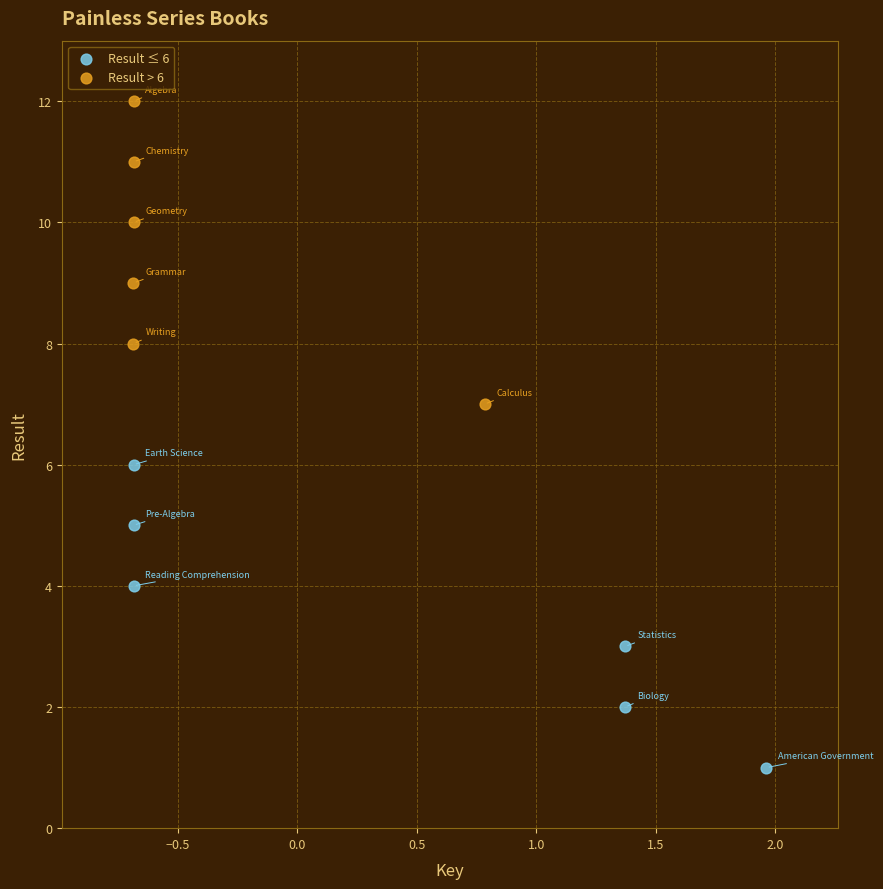

Which series contains the lowest Y value?

Result ≤ 6